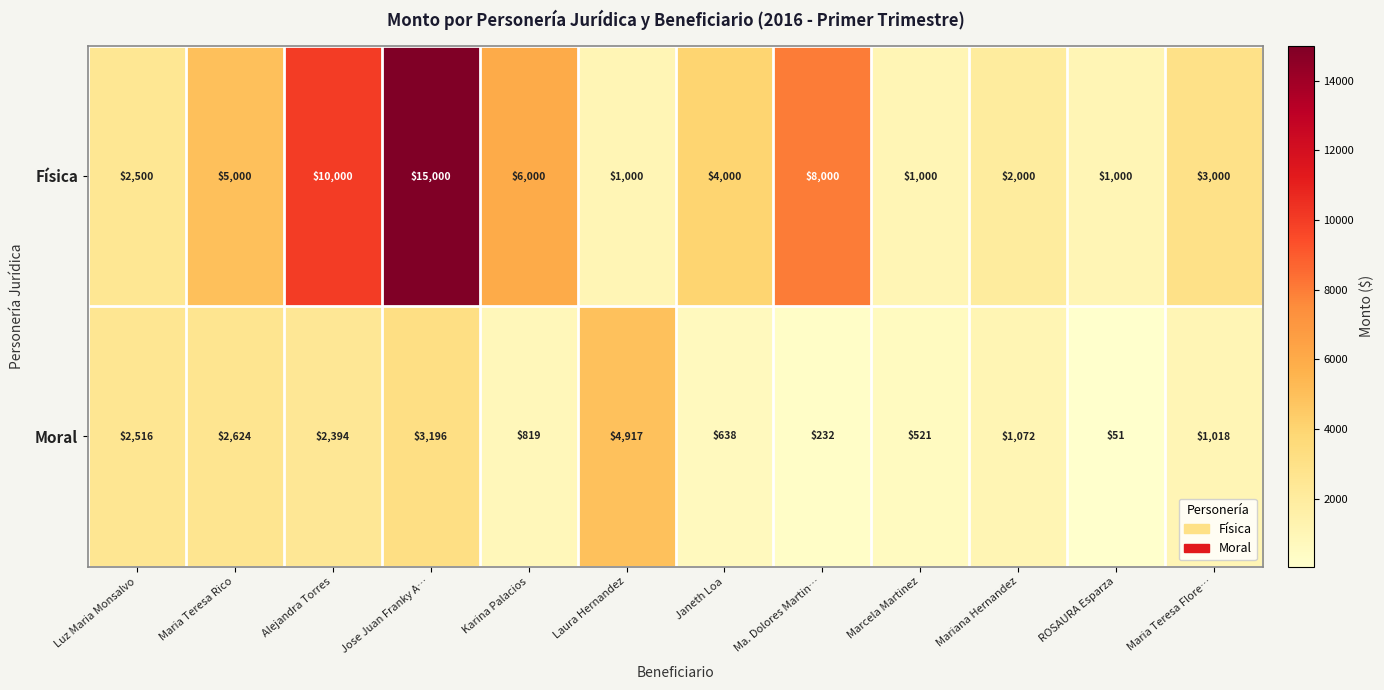

Which category has the lowest value across all series?

ROSAURA Esparza